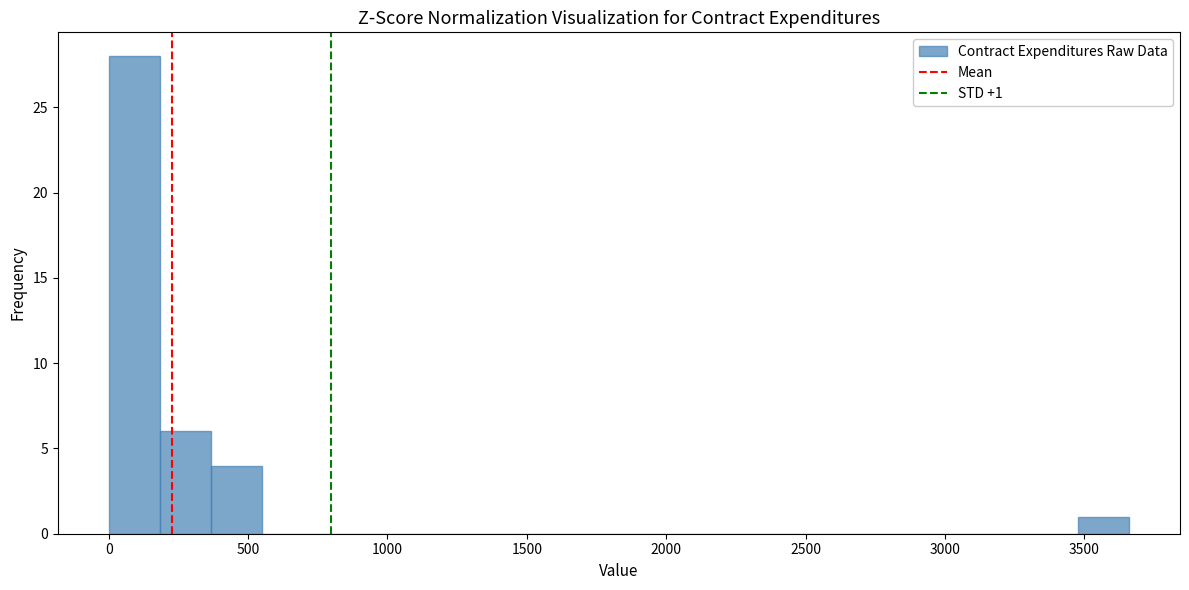

Read against the x-axis, roughly where is the centre of the tallest bar?

100